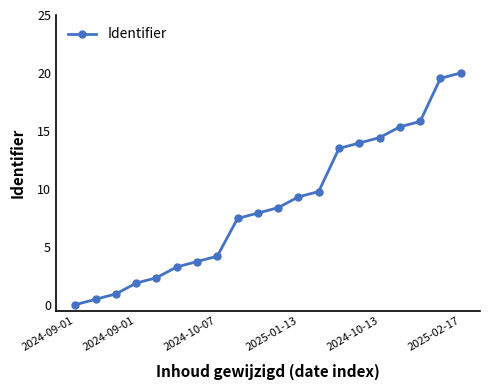

What is the average value?

8.6